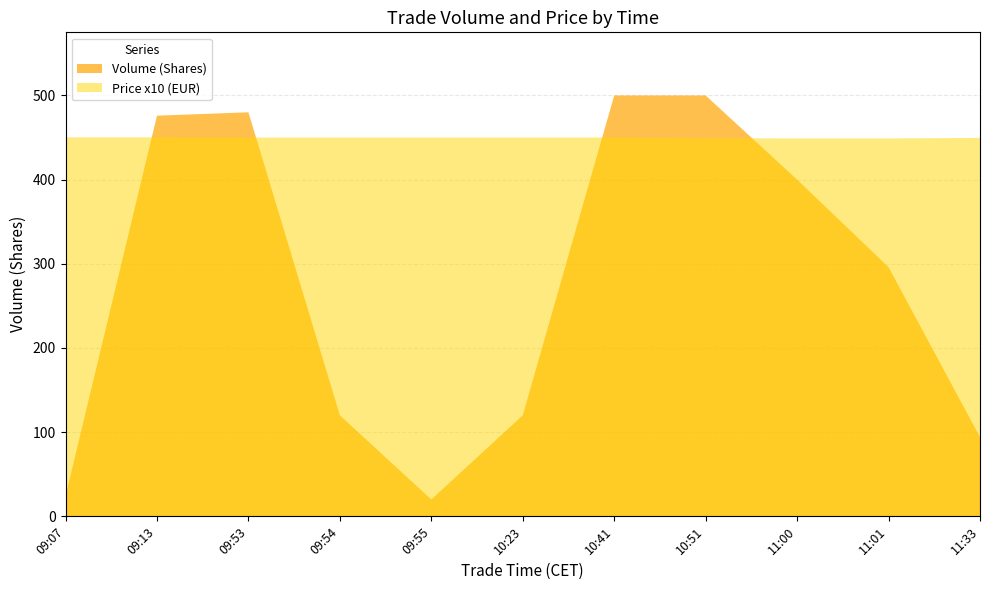

Reading left to right, list all the values displayed in this chart.

Volume (Shares): 09:07=24.0	09:13=476.0	09:53=480.0	09:54=120.0	09:55=20.0	10:23=120.0	10:41=500.0	10:51=500.0	11:00=400.0	11:01=296.0	11:33=94.0
Price (EUR): 09:07=45.0	09:13=45.0	09:53=45.0	09:54=45.0	09:55=45.0	10:23=45.0	10:41=45.0	10:51=44.9	11:00=44.9	11:01=44.9	11:33=45.0